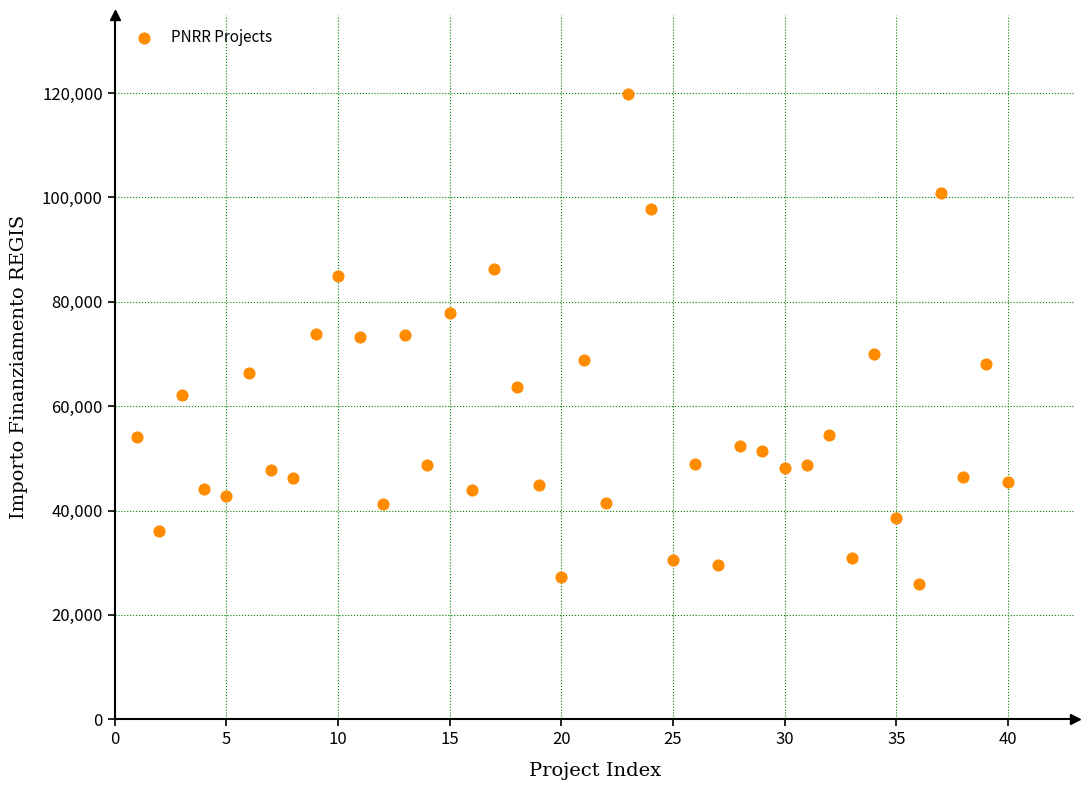

What is the range of Y values (max minus min)?

93941.0